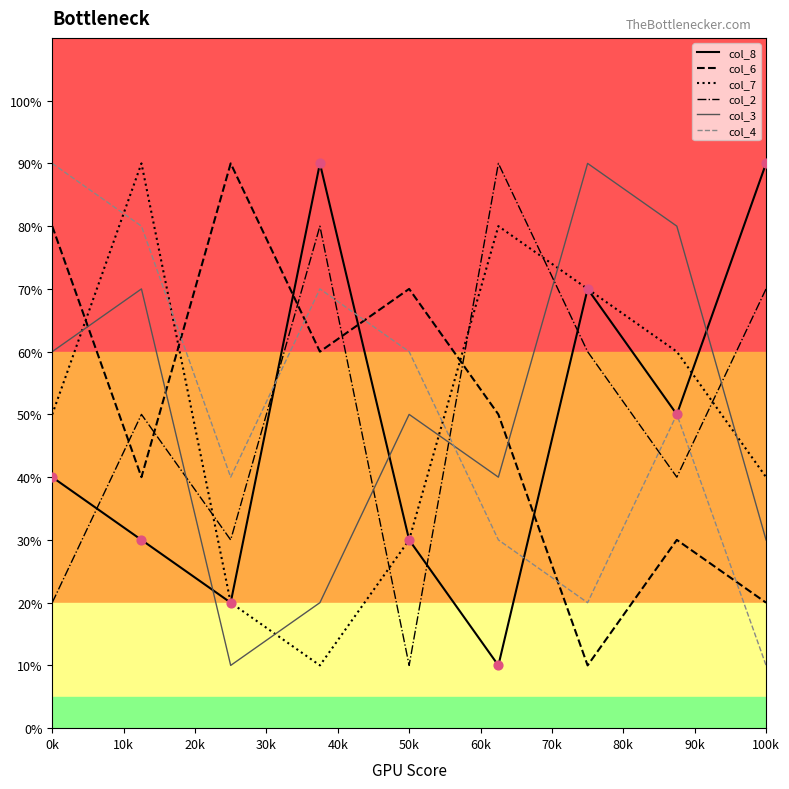

Which series ends up on top after the final intersection of col_6 and col_2?

col_2